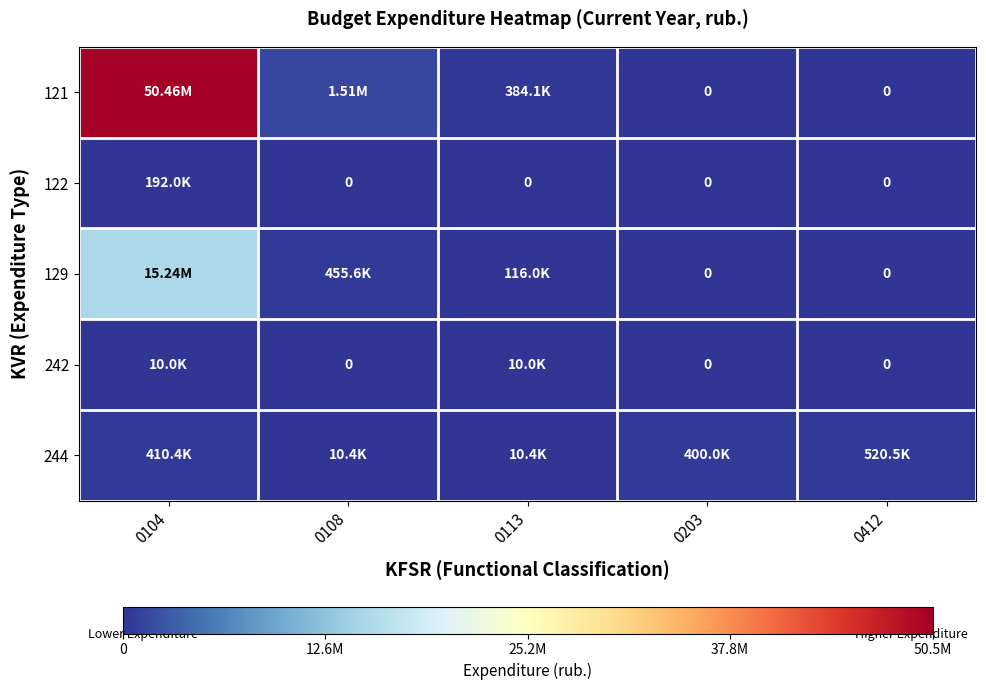

Which series has the largest range (max minus min)?

121